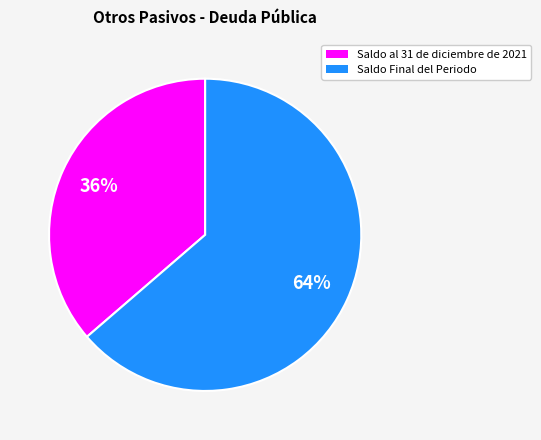

Is it true that Saldo al 31 de diciembre de 2021 is 30% of the pie?

False